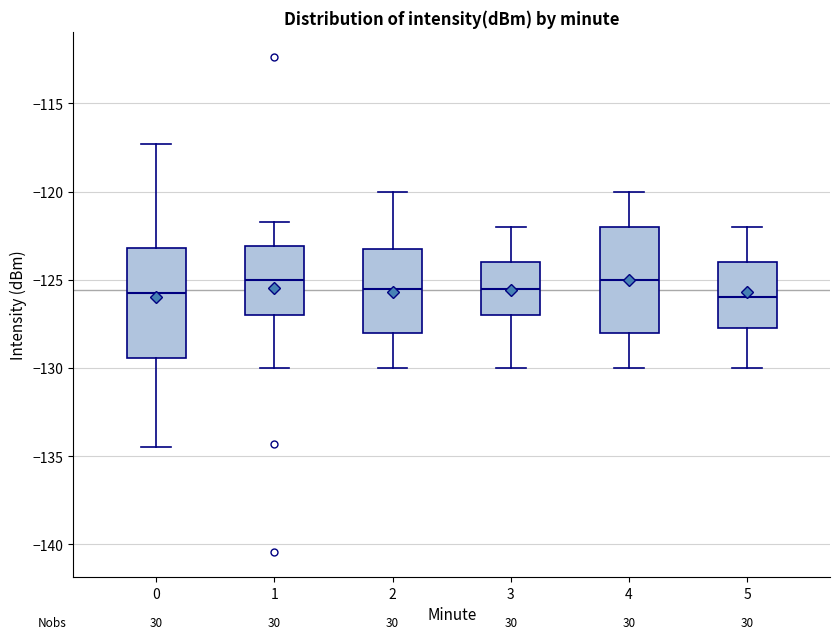

Where is the upper edge of the box at x = 3 on the y-axis? The values are not printed on the chart, so give them approximately, as read against the axis.

-124.0